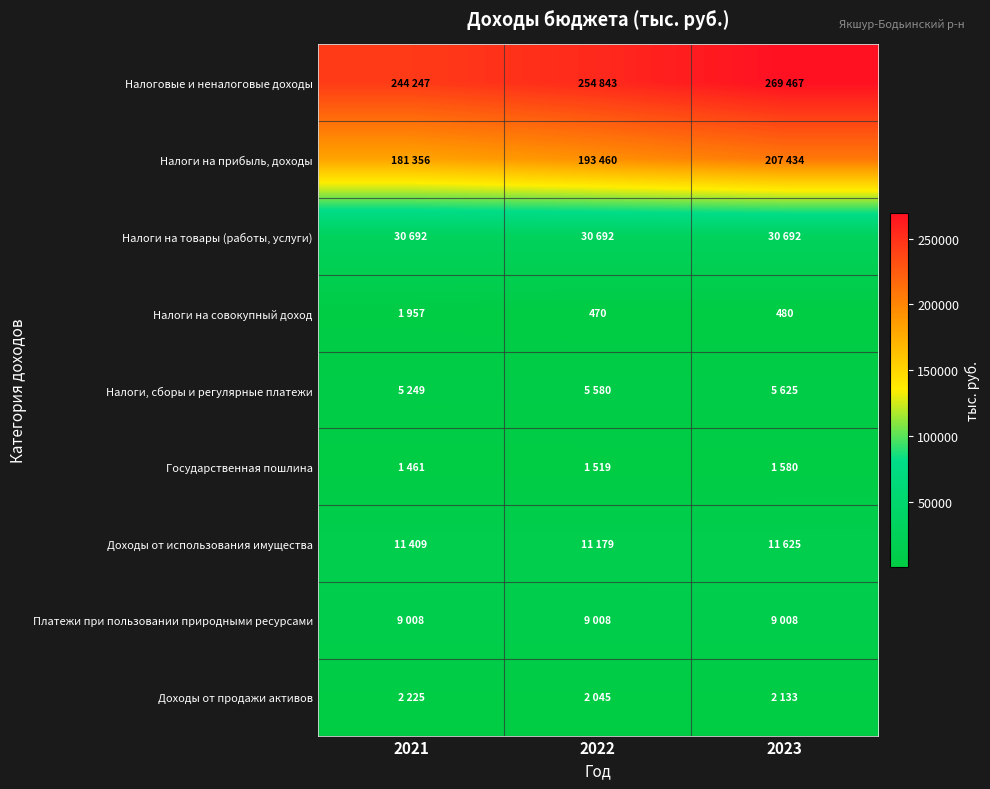

Is it true that Налоги на совокупный доход equals 480 at 2023?

True